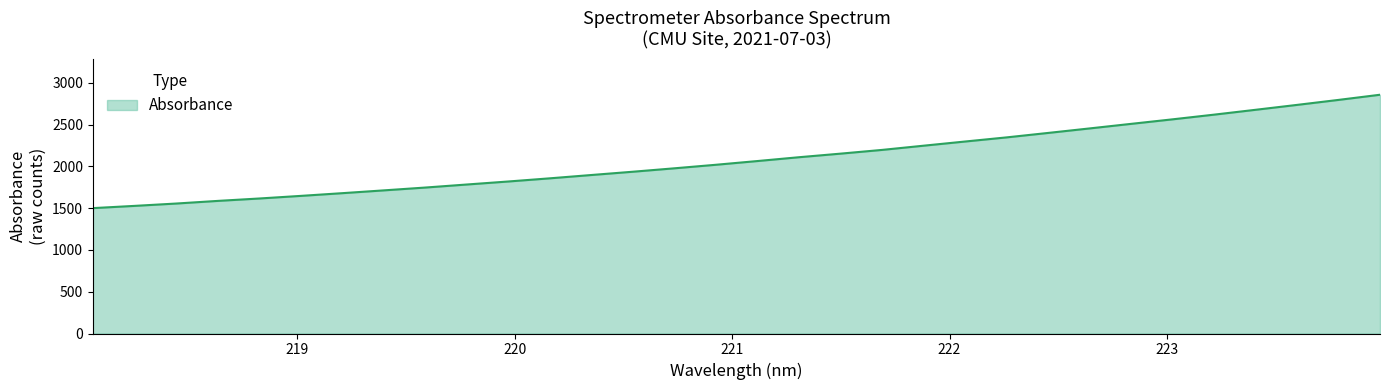

What is the smallest value displayed?

1499.8